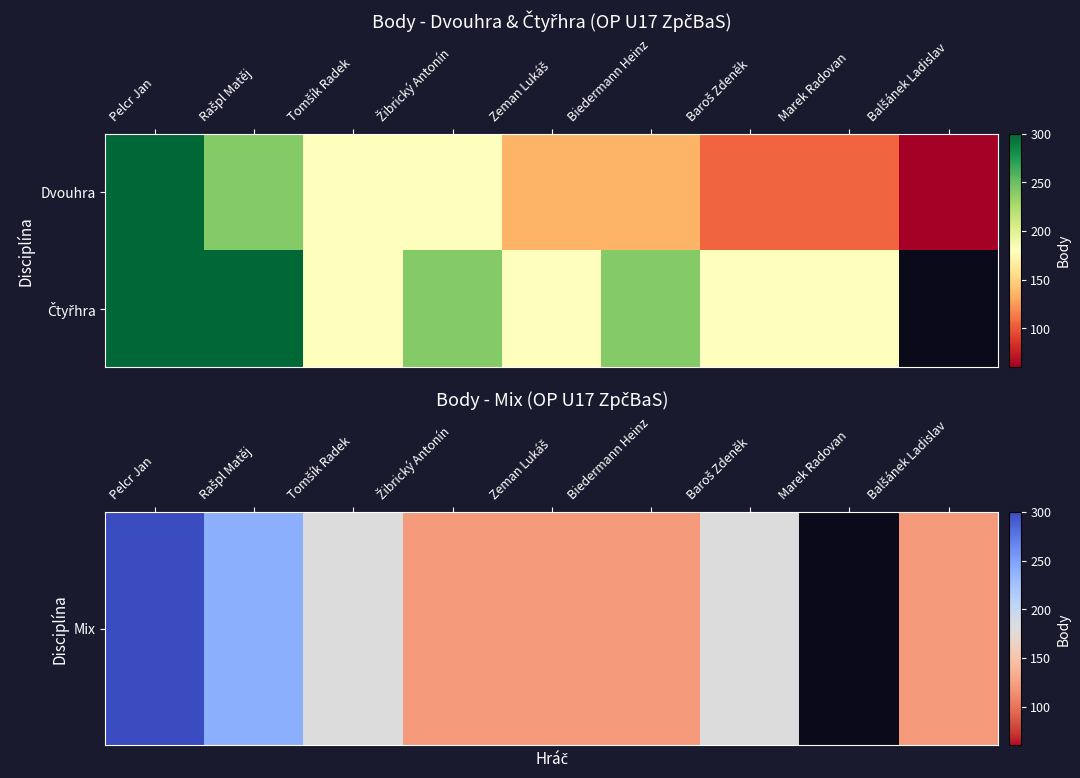

At which category is the sum across all series the highest?

Pelcr Jan